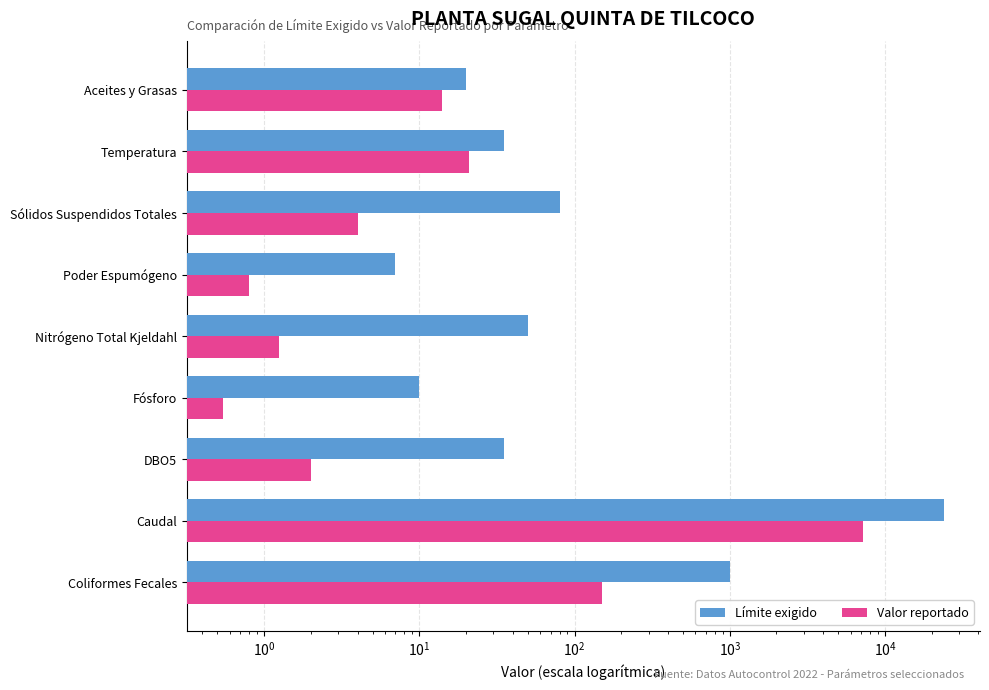

Which series has the largest range (max minus min)?

Límite exigido